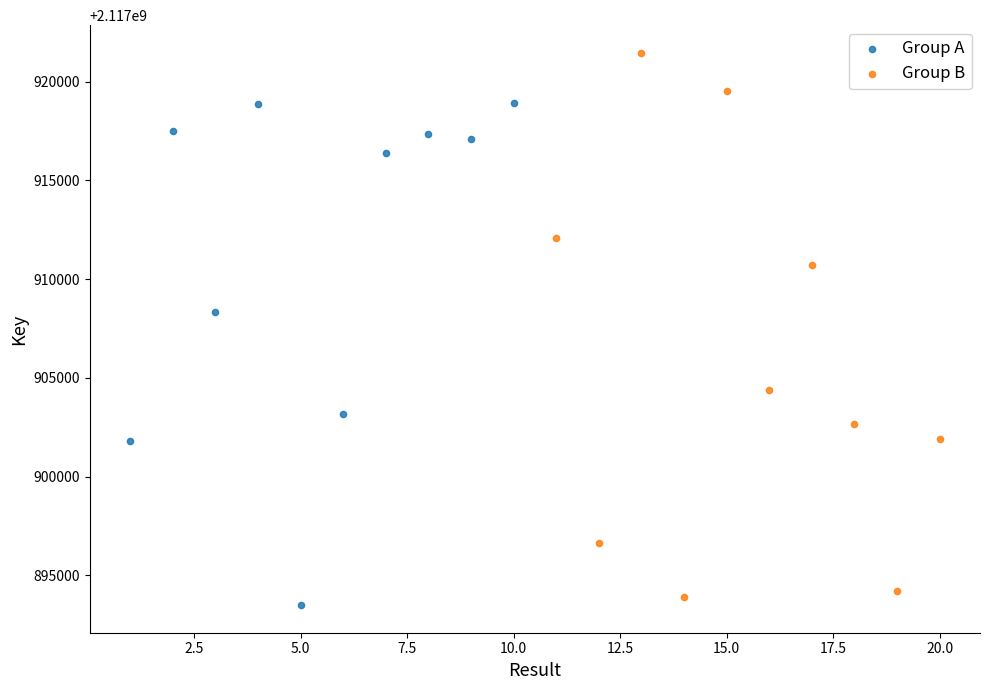

Which series contains the lowest Y value?

Group A